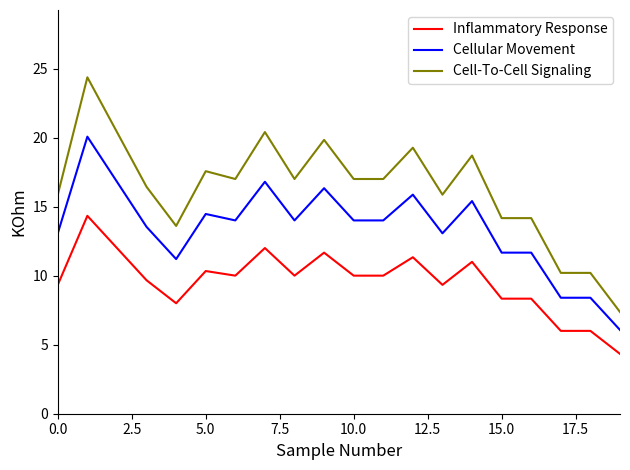

What is the maximum value for Cellular Movement?

20.1